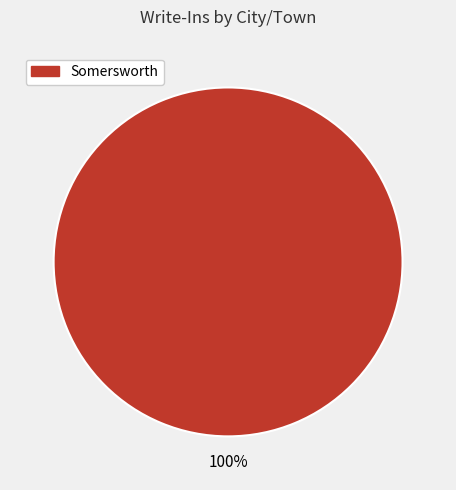

Is there any slice that represents more than half of the pie?

Yes